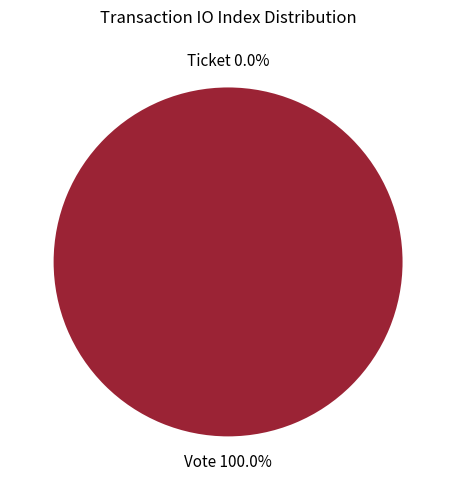

Which slice is the smallest?

Ticket (io_index=0)